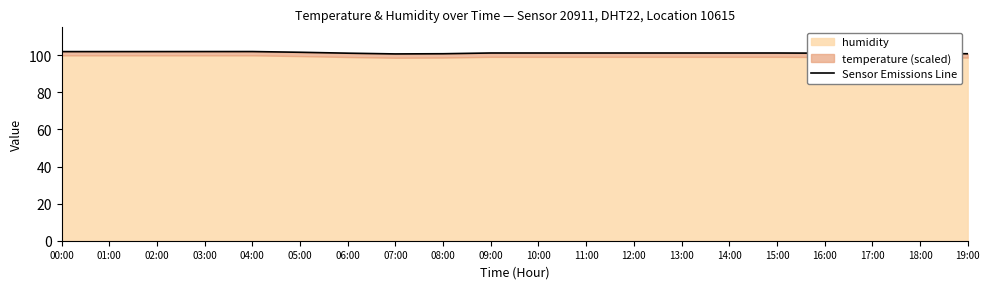

List the labels in order of value, largest first.

04:00, 03:00, 02:00, 00:00, 01:00, 05:00, 09:00, 10:00, 11:00, 12:00, 13:00, 14:00, 15:00, 06:00, 16:00, 17:00, 18:00, 08:00, 19:00, 07:00